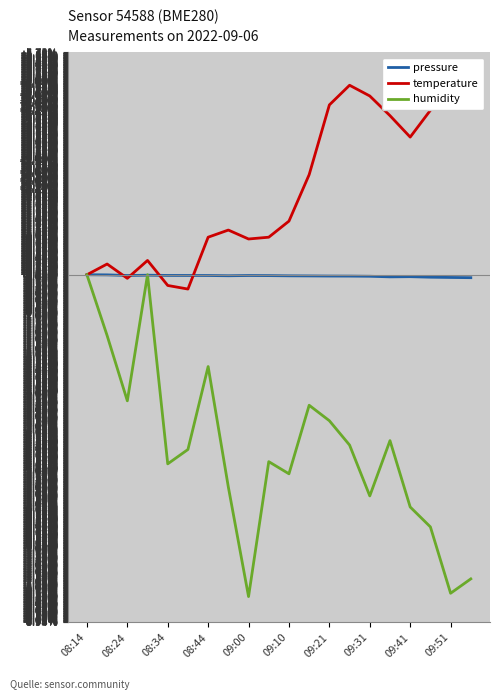

What is the approximate value of humidity at 09:21?

-3.8